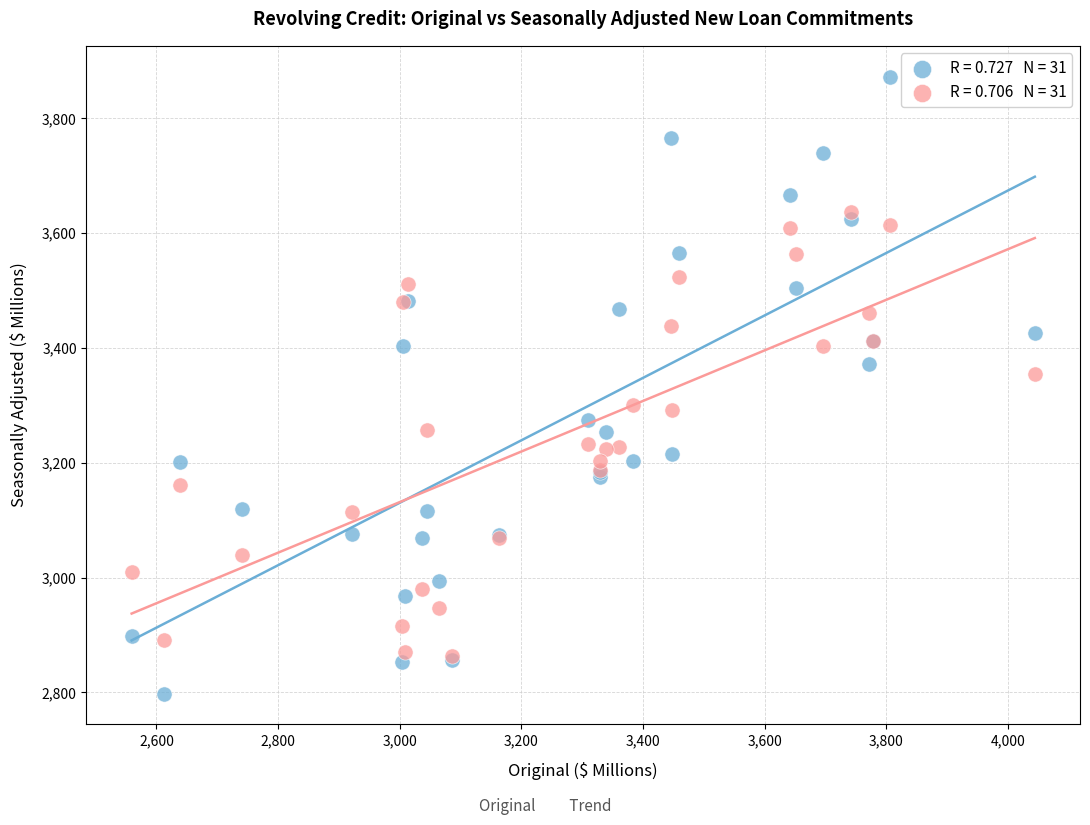

Across all series, what Y value is closest to 3335?

3354.4